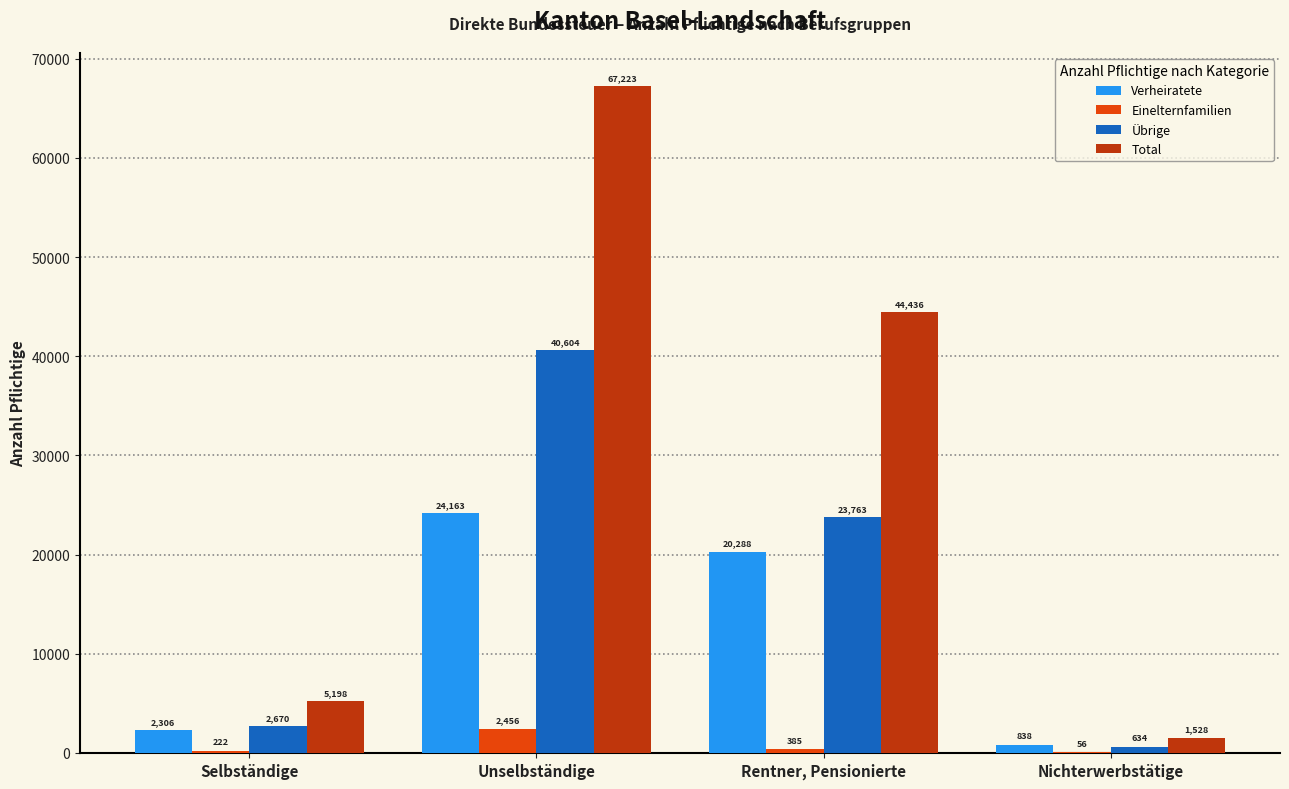

Which series has the largest total across all categories?

Total